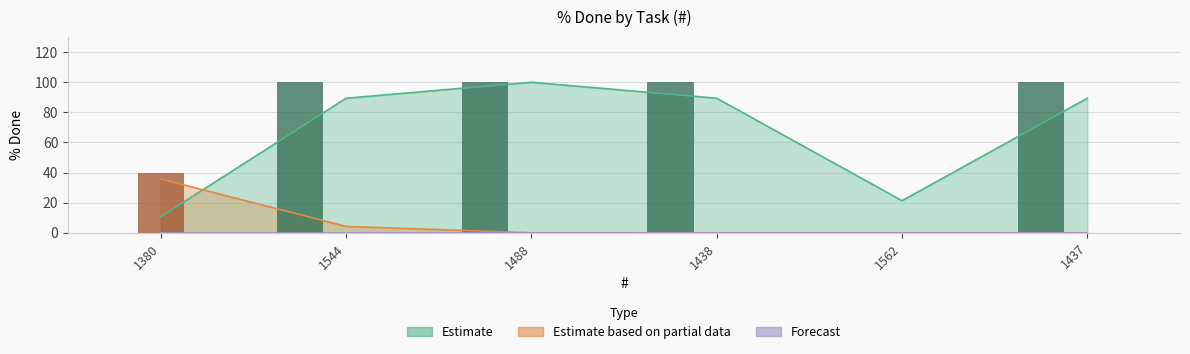

Which label corresponds to the largest value in the chart?

1544